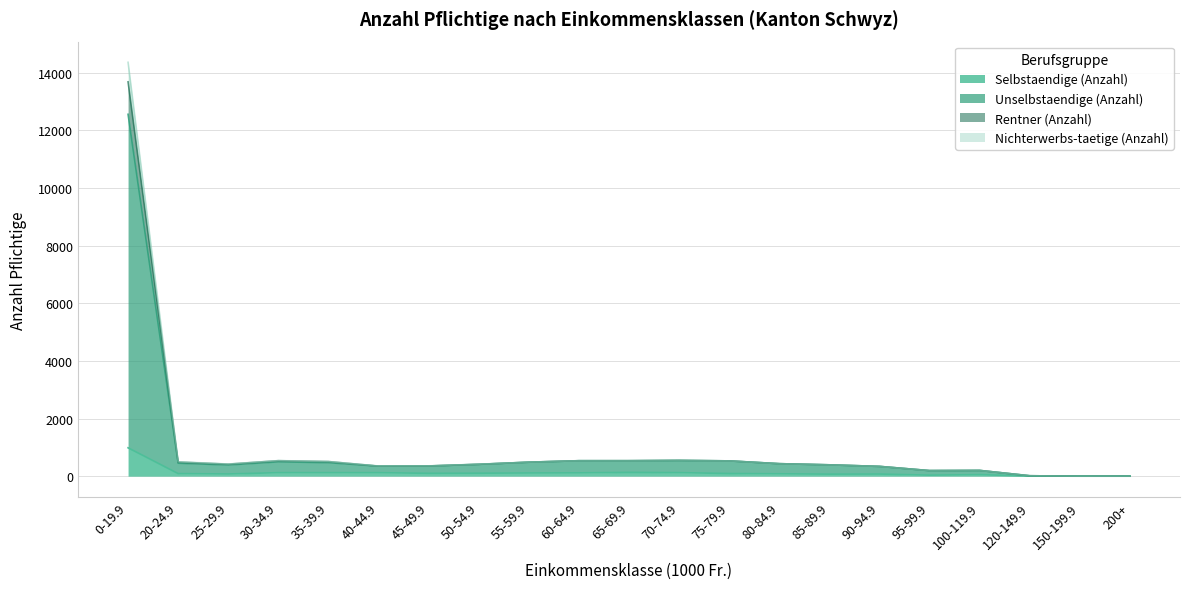

How many data points in Nichterwerbs-taetige (Anzahl) are less than 411?

10